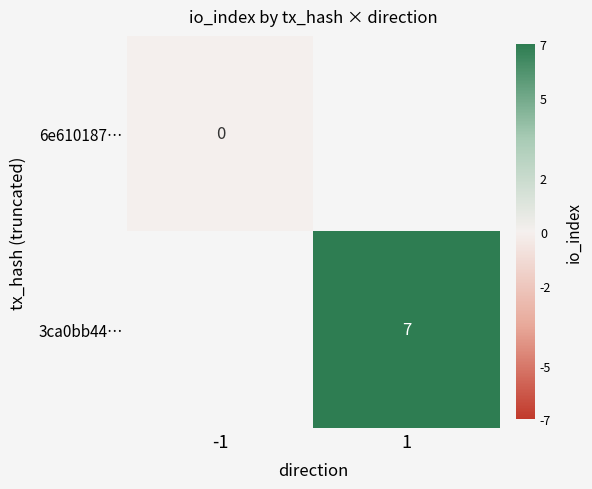

True or false: 3ca0bb44… has a value of 3 at 1.

False